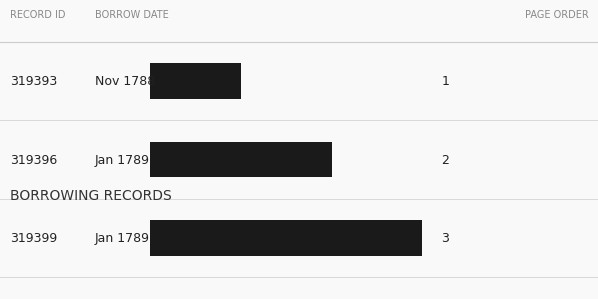

How many values are between 1 and 3?

3